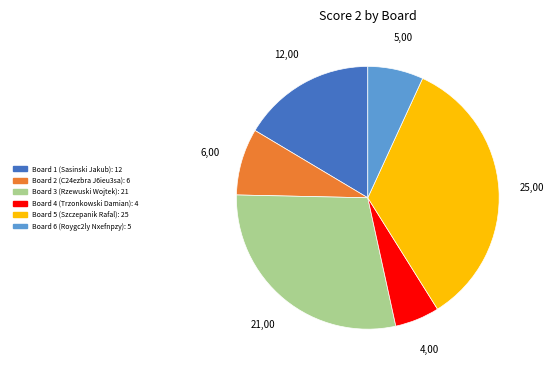

How many segments does this pie chart have?

6